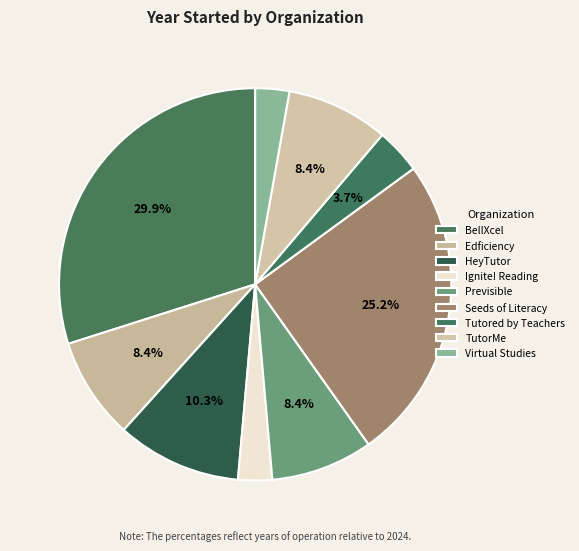

Count the number of slices in the pie.

9